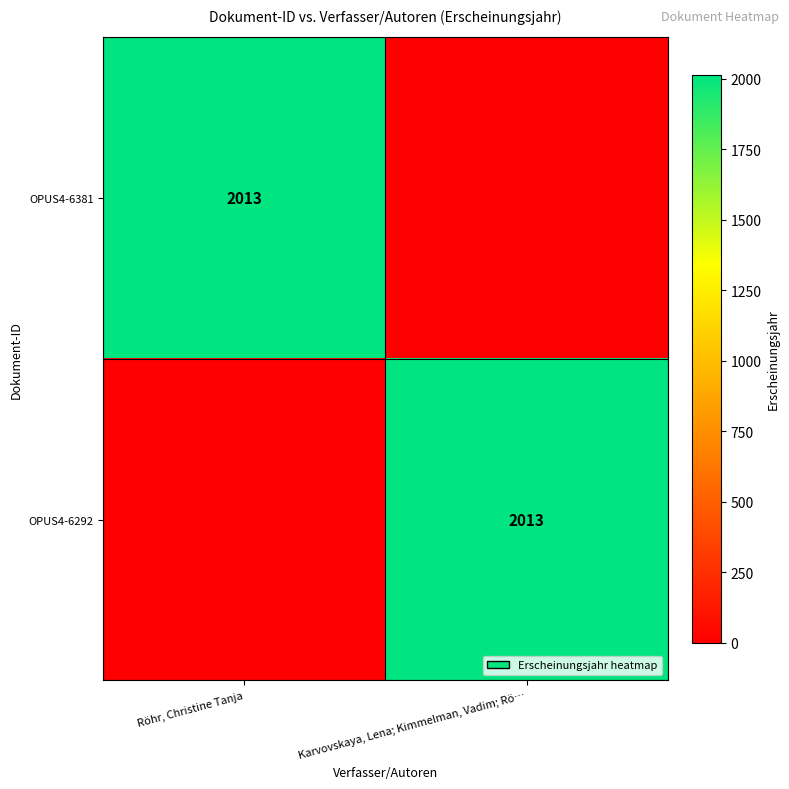

The OPUS4-6292 series shows 736 at Karvovskaya, Lena; Kimmelman, Vadim; Rö…. True or false?

False